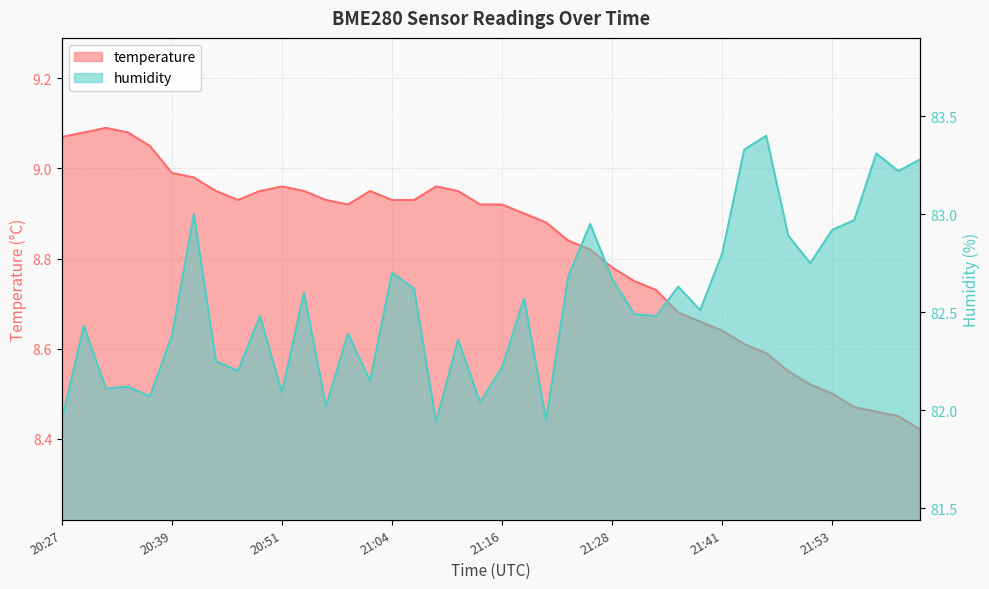

What is the difference between the humidity values at 20:39 and 21:21?

0.4